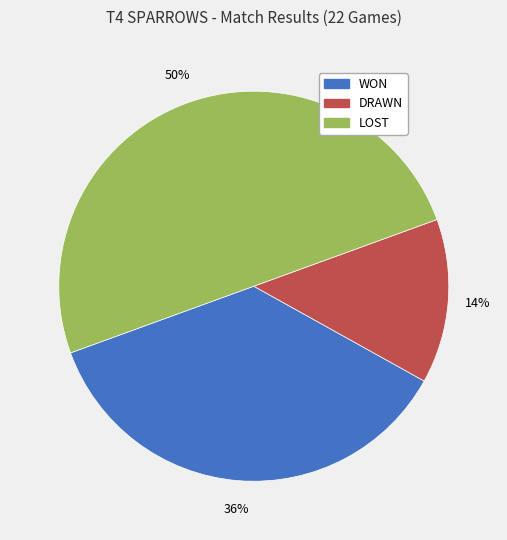

Which has a higher value, LOST or DRAWN?

LOST